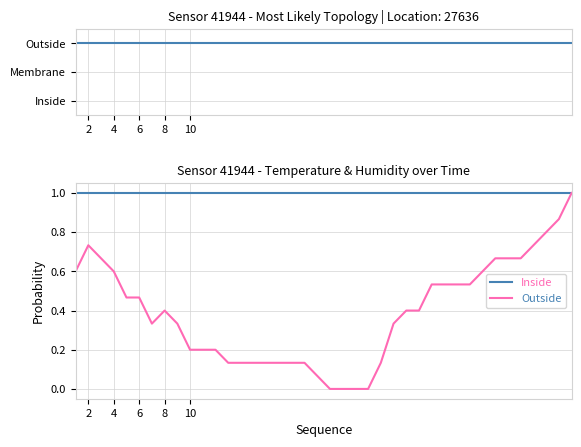

True or false: humidity and temperature cross at least once.

False